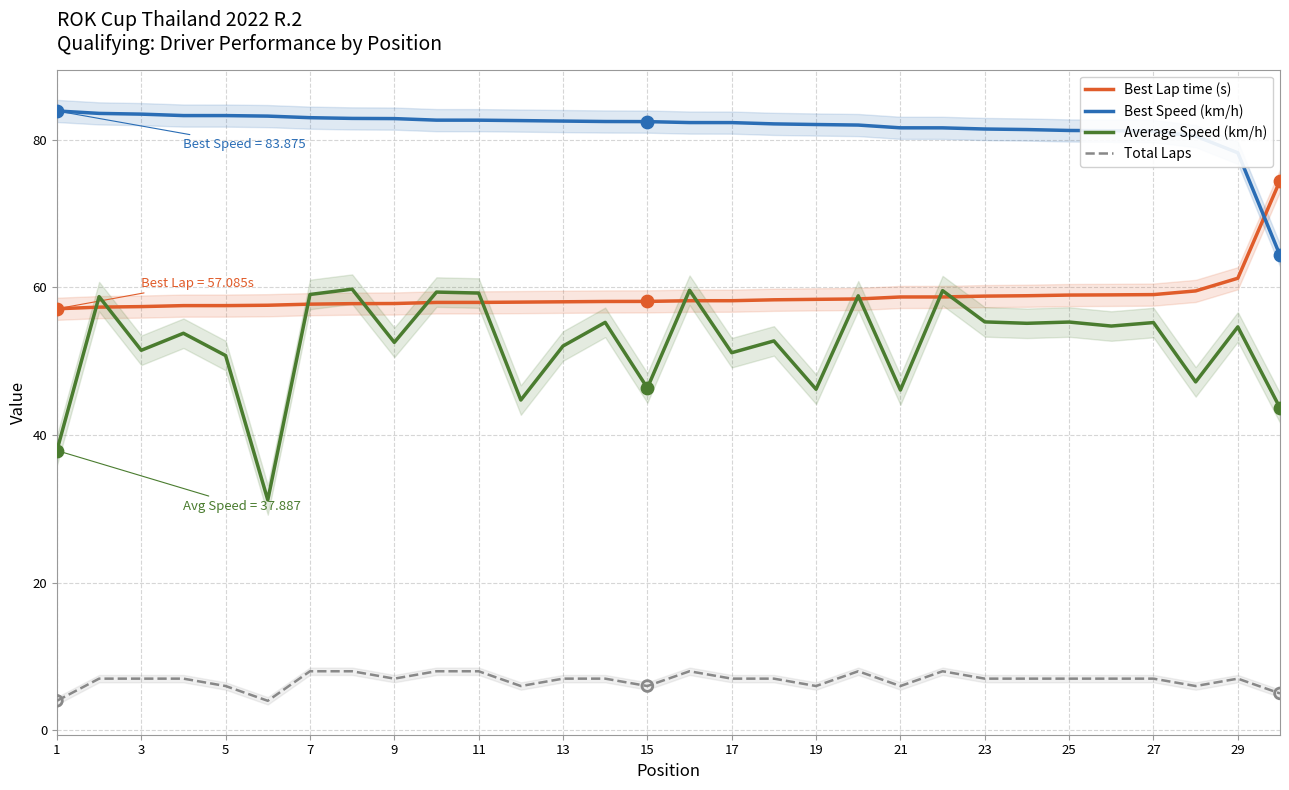

At how many categories does at least one series exceed 51?

30